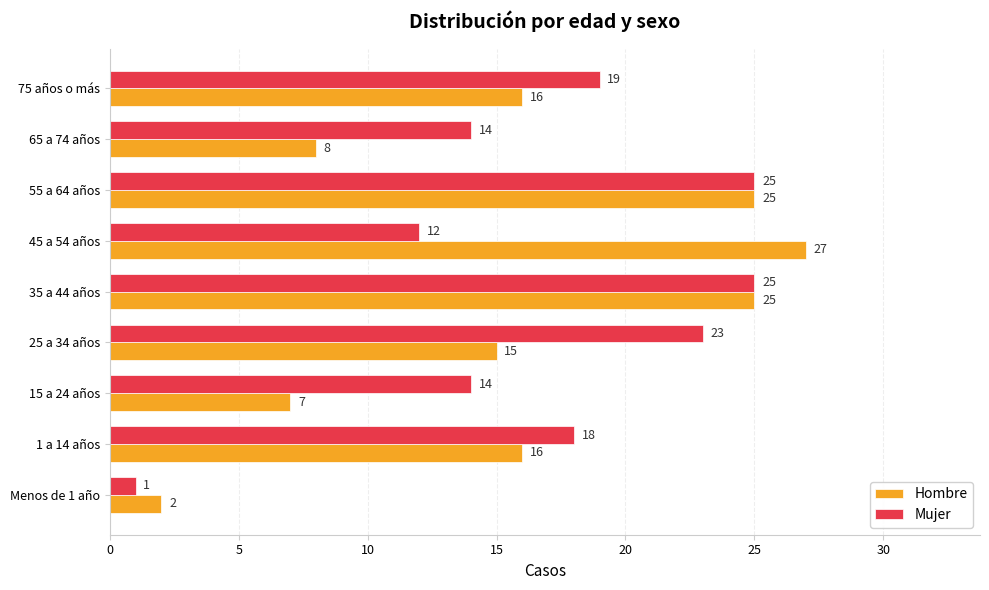

What is the difference between the maximum and minimum values in the Mujer series?

24